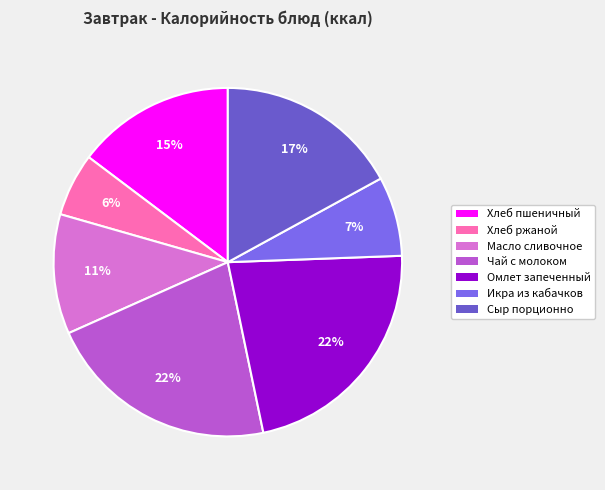

Rank the categories by value from lowest to highest.

Хлеб ржаной, Икра из кабачков, Масло сливочное, Хлеб пшеничный, Сыр порционно, Чай с молоком, Омлет запеченный